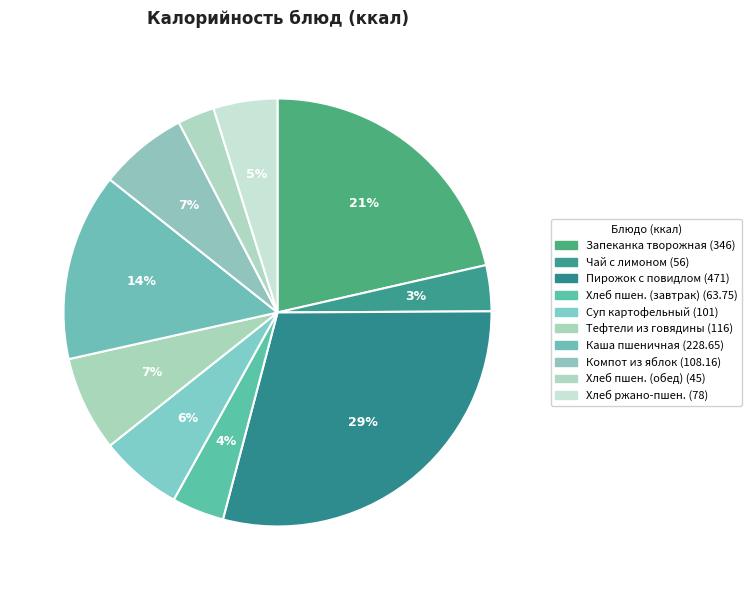

How many slices are in this pie chart?

10